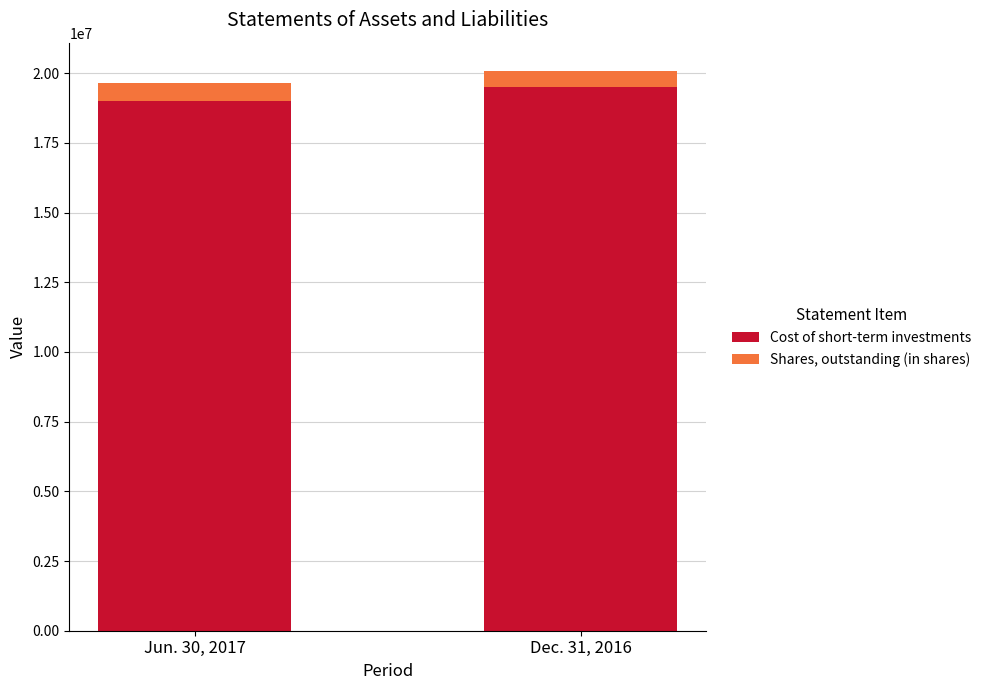

Rank the categories by Cost of short-term investments value from highest to lowest.

Dec. 31, 2016, Jun. 30, 2017